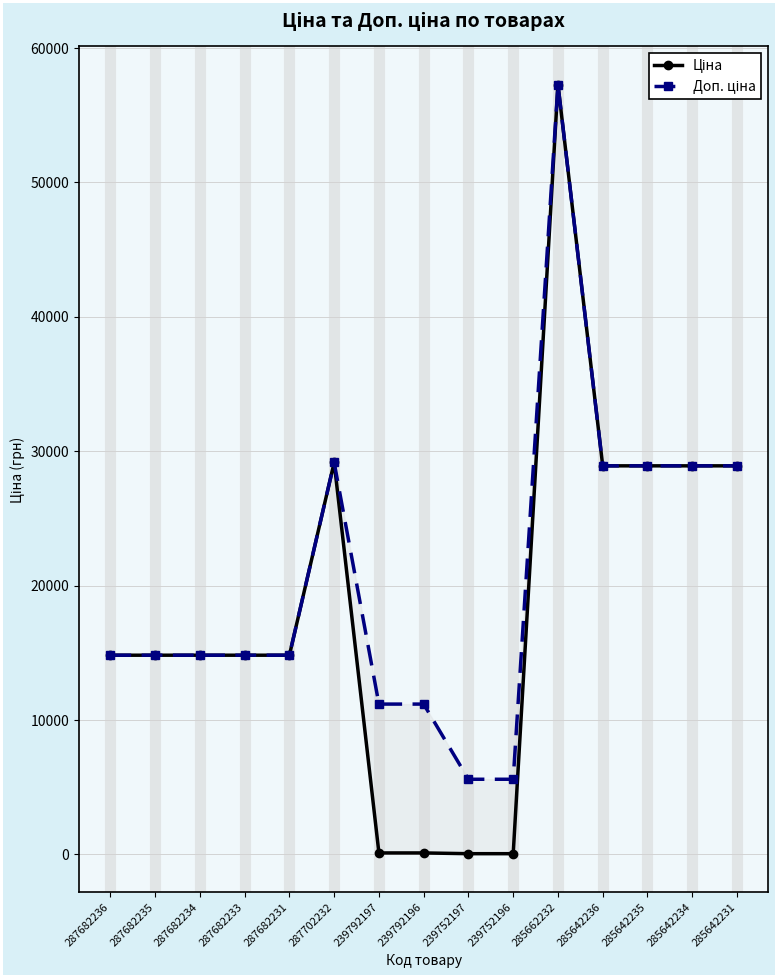

The Доп. ціна series shows 15498.7 at 239792197. True or false?

False